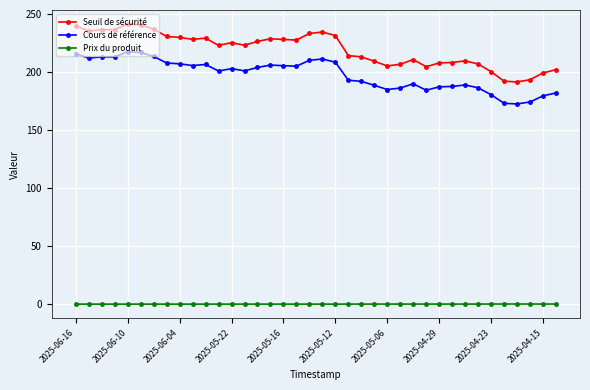

Which series has the largest range (max minus min)?

Seuil de sécurité